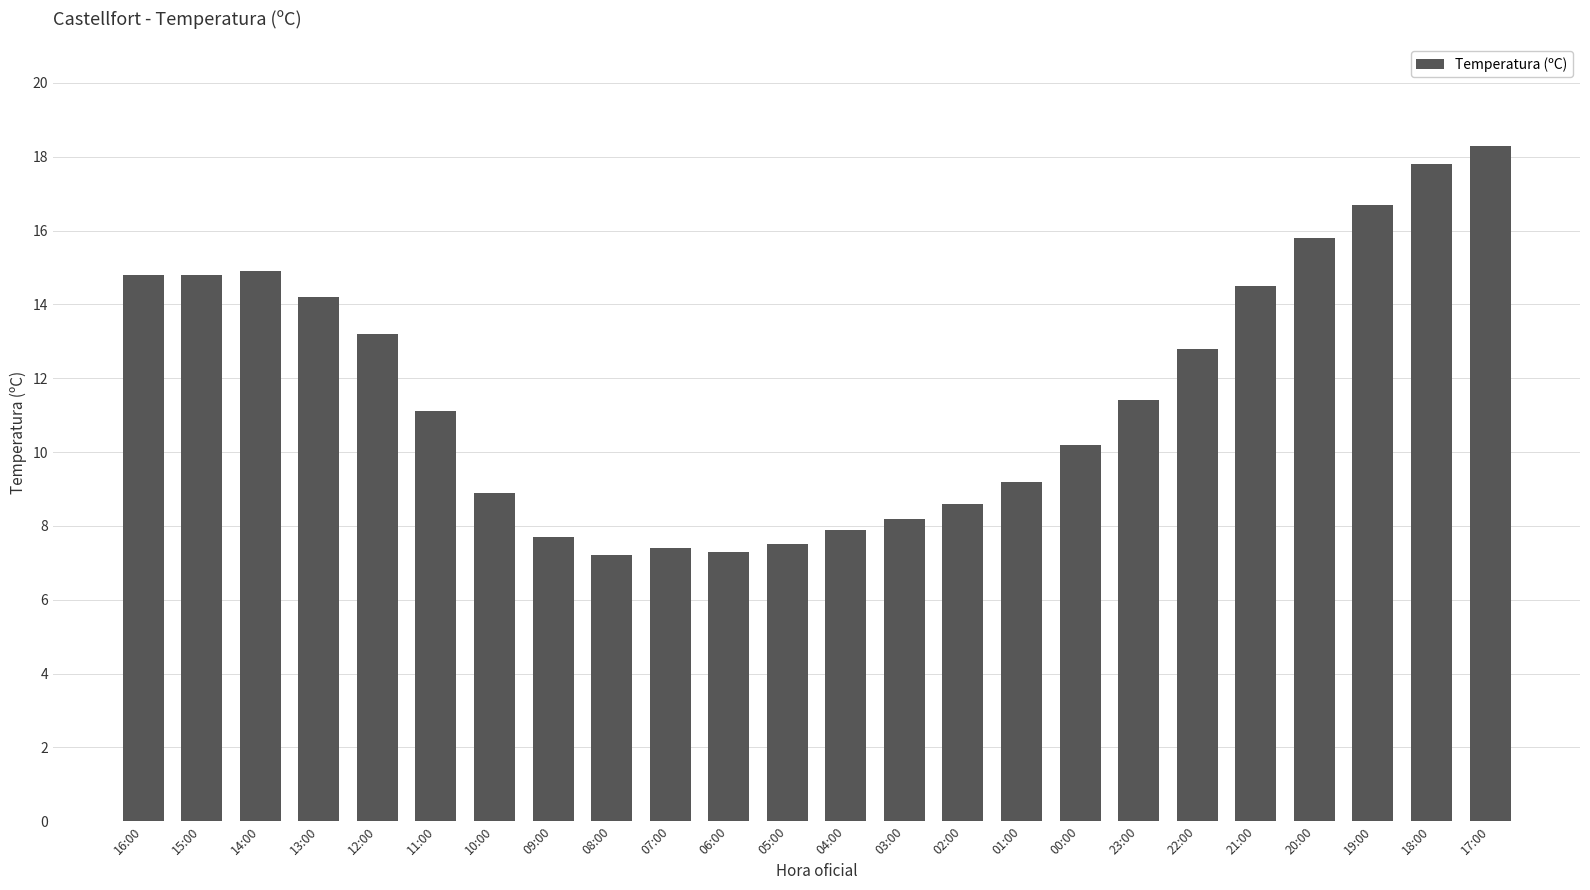

Is it true that the value at 09:00 is 10.8?

False